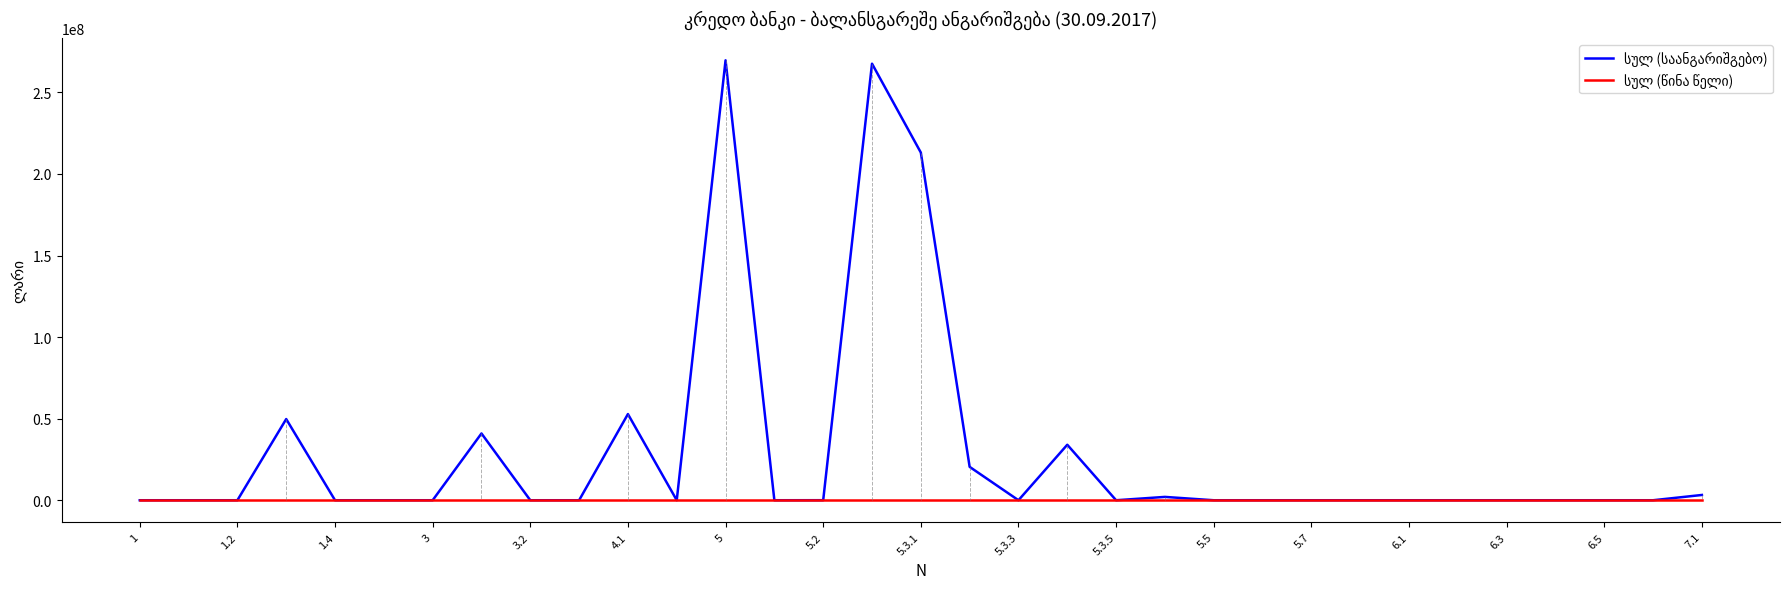

What is the maximum value shown in the chart?

269667311.5